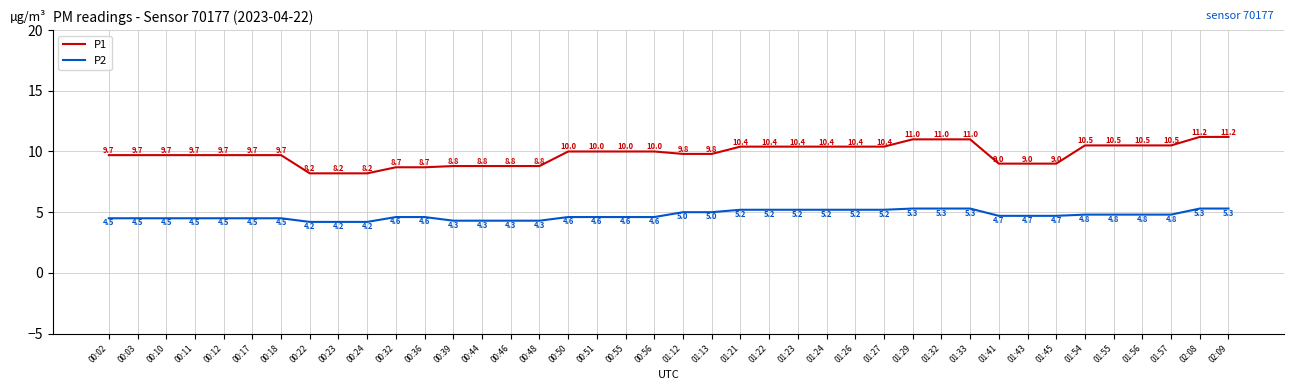

Which series has the largest total across all categories?

P1